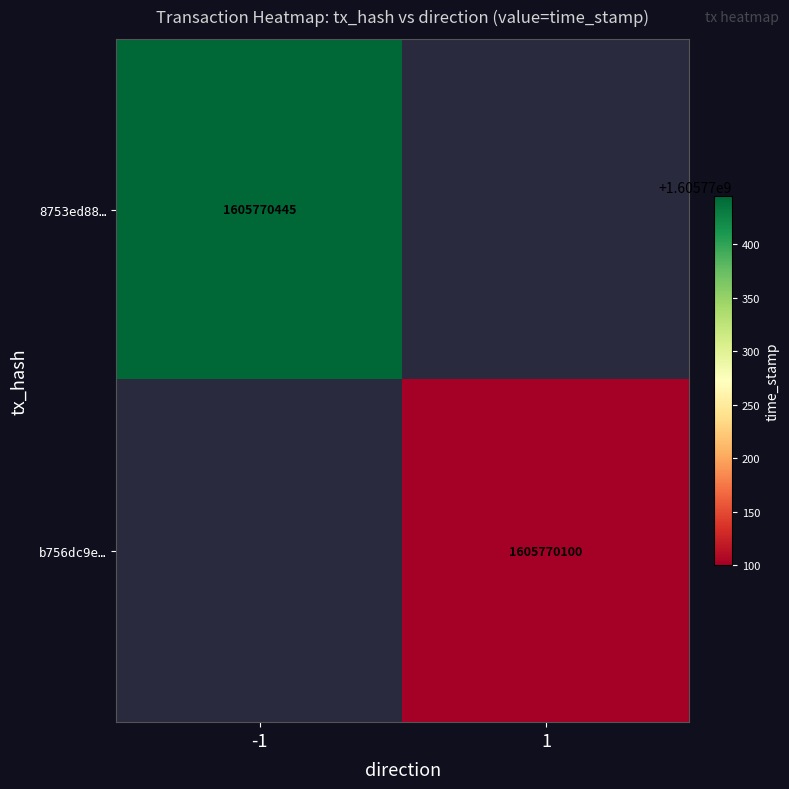

Reading left to right, list all the values displayed in this chart.

8753ed88fa4299b0d0f3fa15ef71b1d80a9e62f: -1	1605770445
b756dc9ed7f804e80db9cdf077fab1d05d8c83d: 1	1605770100